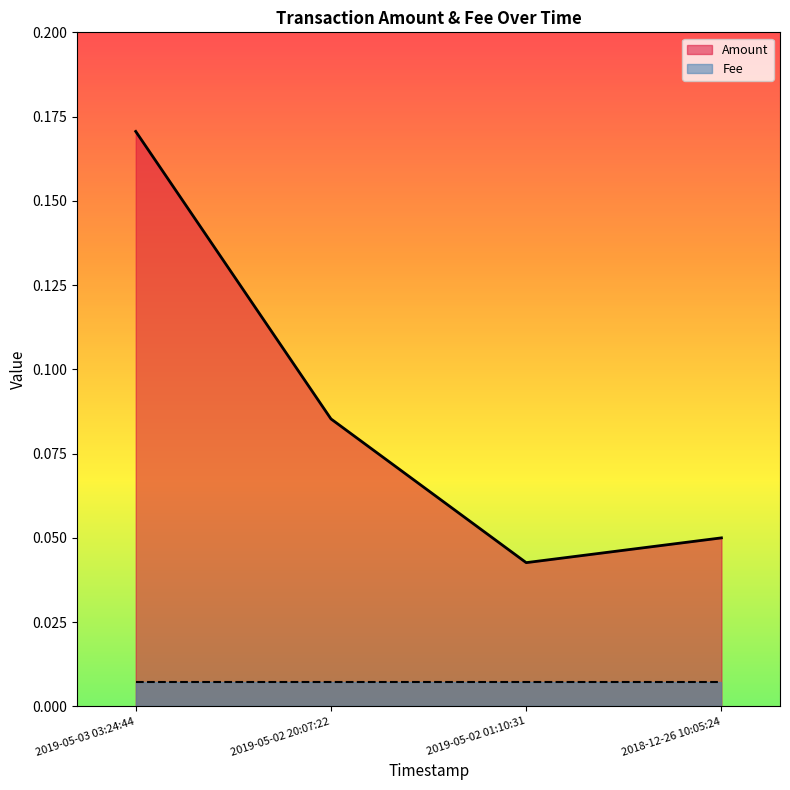

Reading left to right, list all the values displayed in this chart.

0.2	0.1	0.0	0.1